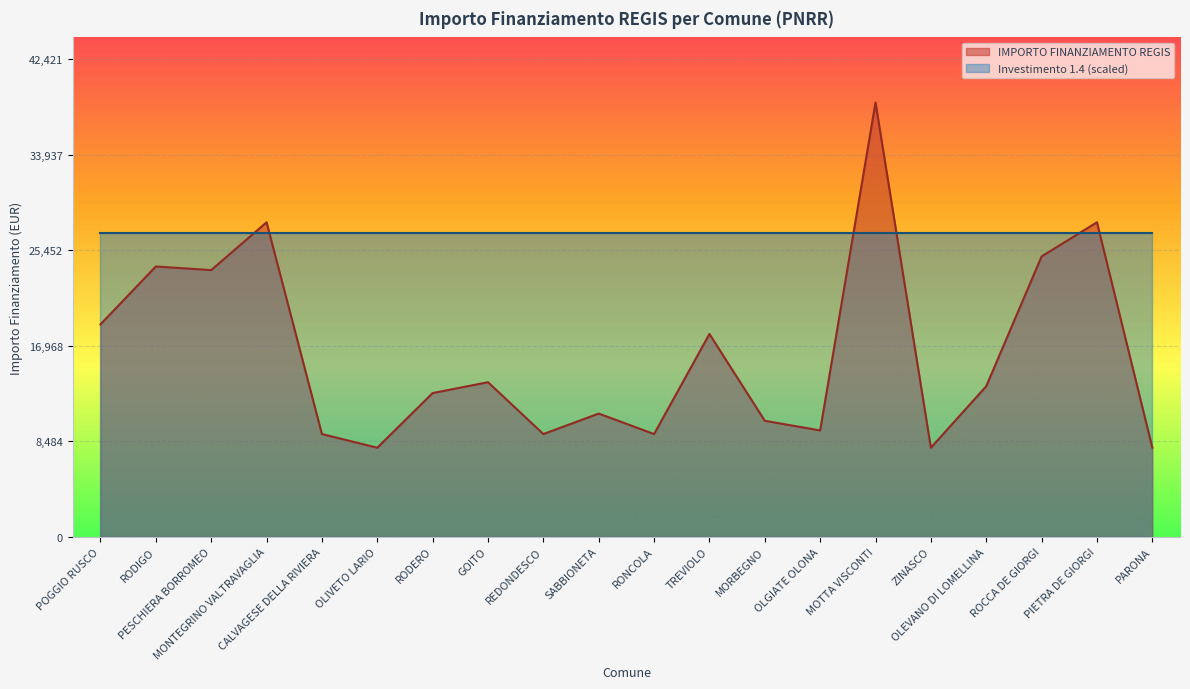

True or false: the data shows 13377 at MORBEGNO.

False